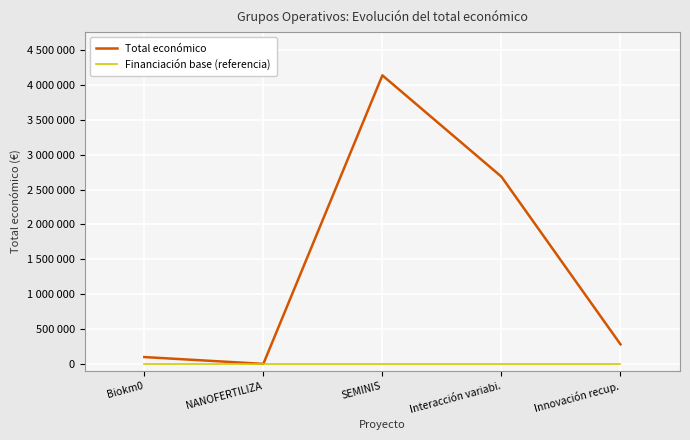

What are all the series names shown in the legend?

Total económico, Financiación base (referencia)